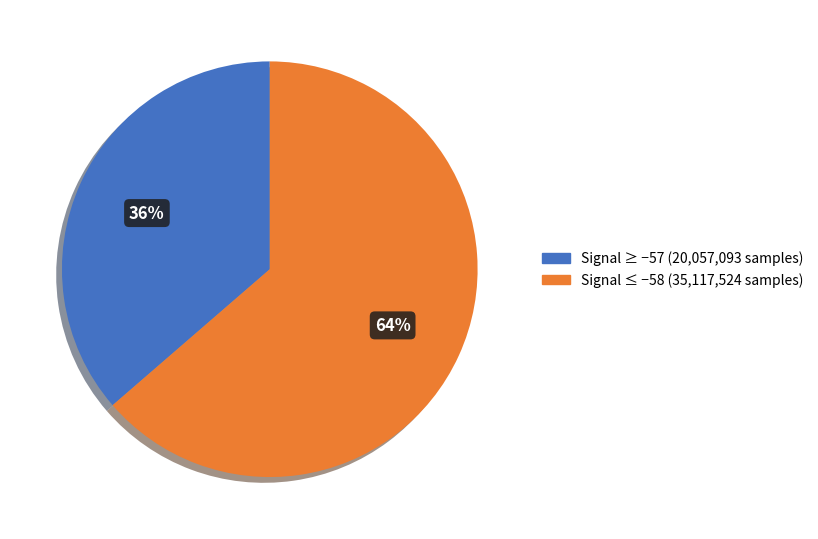

Count the number of slices in the pie.

2